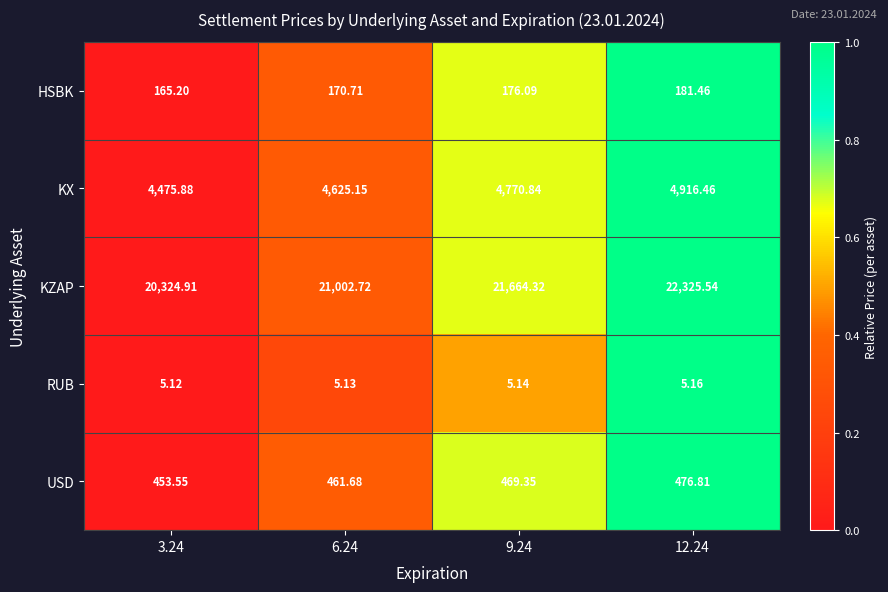

Is the value of RUB at 6.24 greater than the value of KX at 9.24?

No